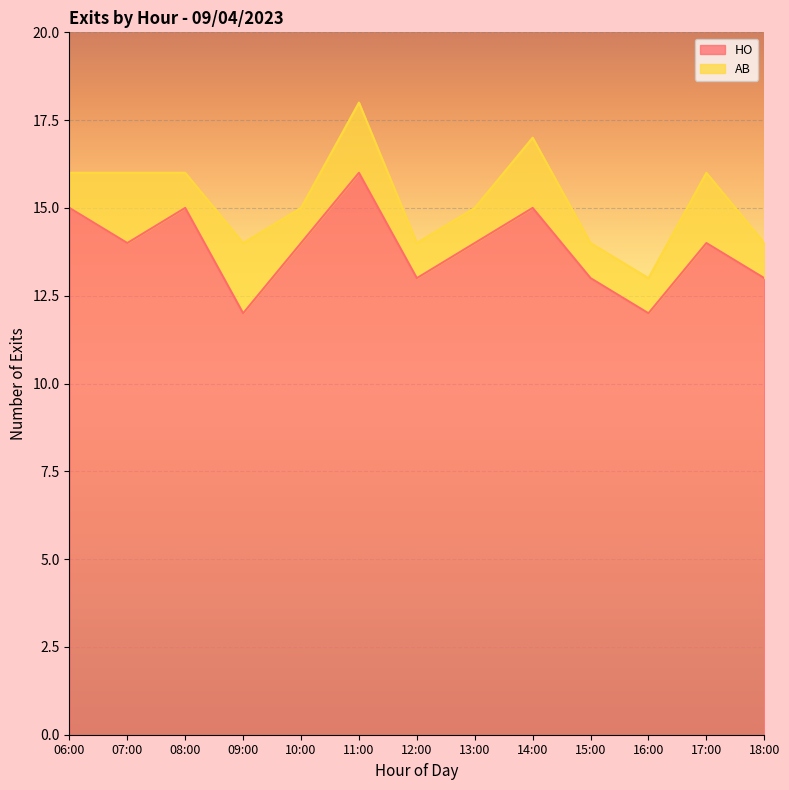

Where does the data first go above 14?

06:00